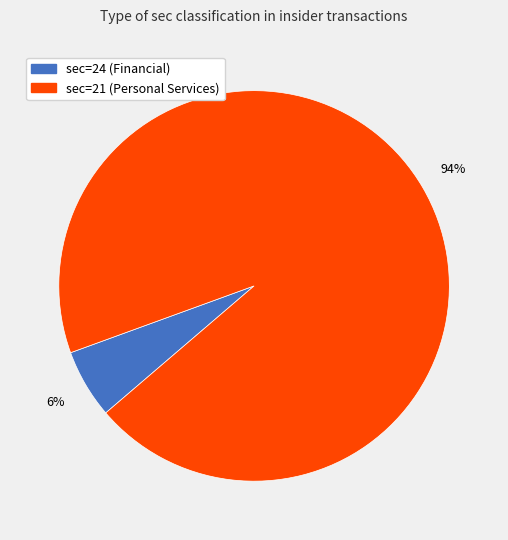

Which category has the smallest portion of the pie?

sec=24 (Financial)